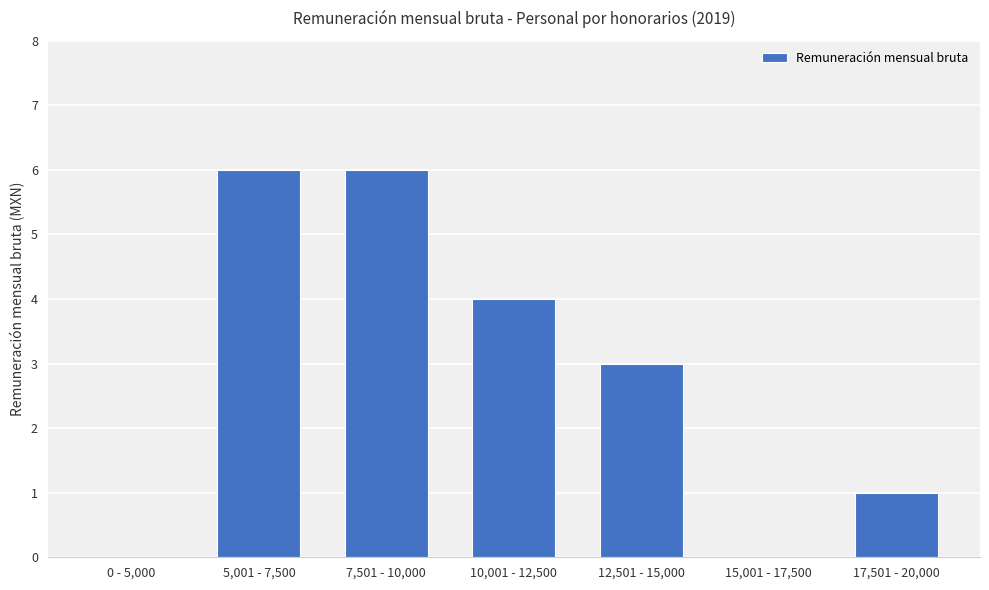

Reading right to left, transcribe all the data shown in this chart.

17,501 - 20,000=1	15,001 - 17,500=0	12,501 - 15,000=3	10,001 - 12,500=4	7,501 - 10,000=6	5,001 - 7,500=6	0 - 5,000=0